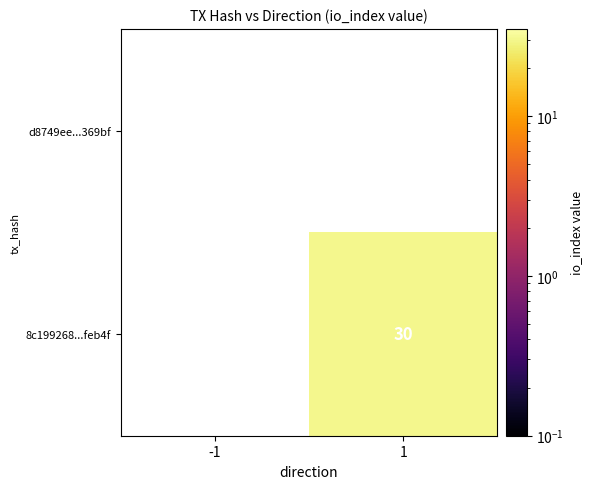

Count the number of data series in this chart.

2